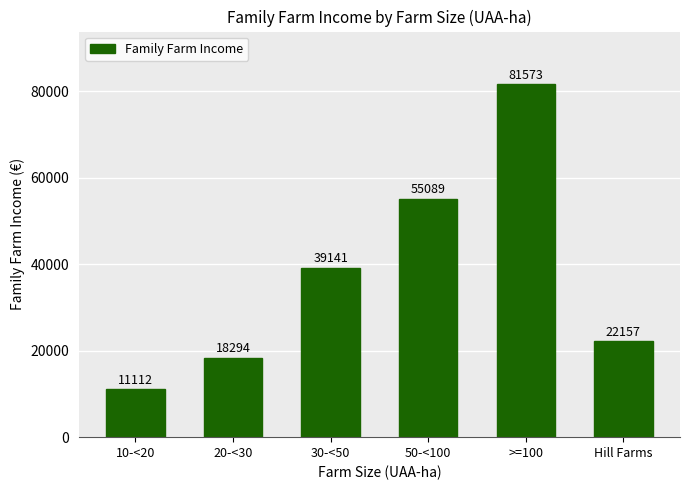

Reading right to left, what are all the values shown in this chart?

Hill Farms=22157	>=100=81573	50-<100=55089	30-<50=39141	20-<30=18294	10-<20=11112